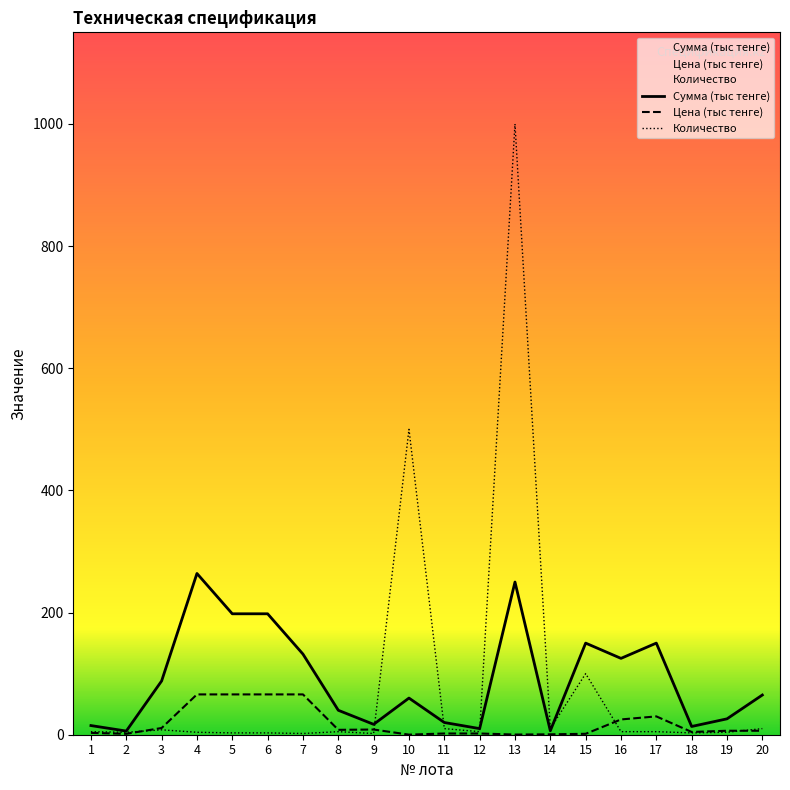

Reading left to right, extract all data points from this chart.

Сумма (тыс тенге): 15.0	6.0	88.0	264.0	198.0	198.0	132.0	40.0	17.0	60.0	20.0	10.0	250.0	6.5	150.0	125.0	150.0	13.5	26.0	65.0
Цена (тенге): 3.0	1.5	11.0	66.0	66.0	66.0	66.0	8.0	8.5	0.1	2.0	2.0	0.2	0.7	1.5	25.0	30.0	4.5	6.5	6.5
Количество: 5.0	4.0	8.0	4.0	3.0	3.0	2.0	5.0	2.0	500.0	10.0	5.0	1000.0	10.0	100.0	5.0	5.0	3.0	4.0	10.0